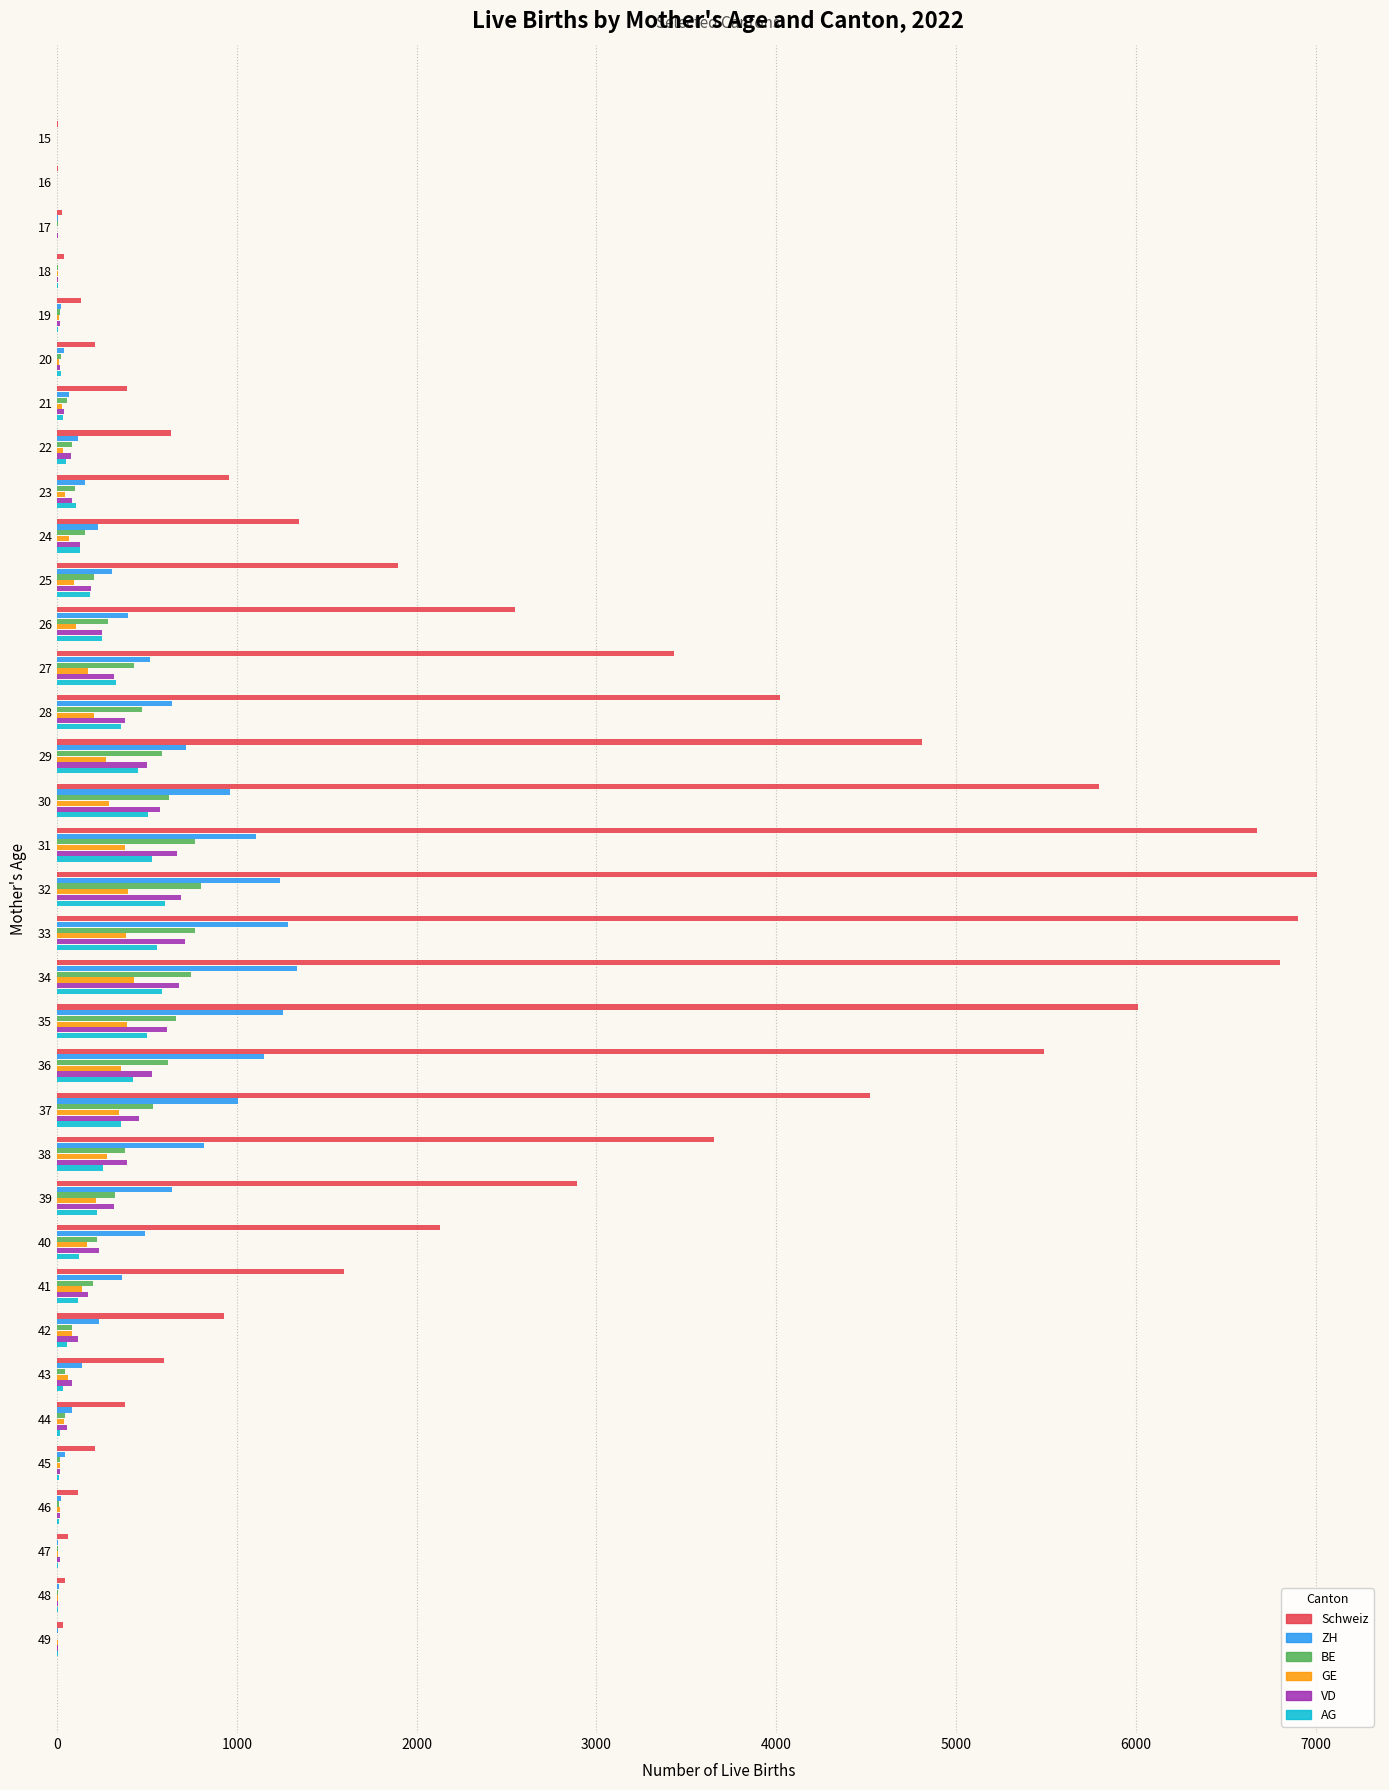

How many distinct data groups are displayed?

6